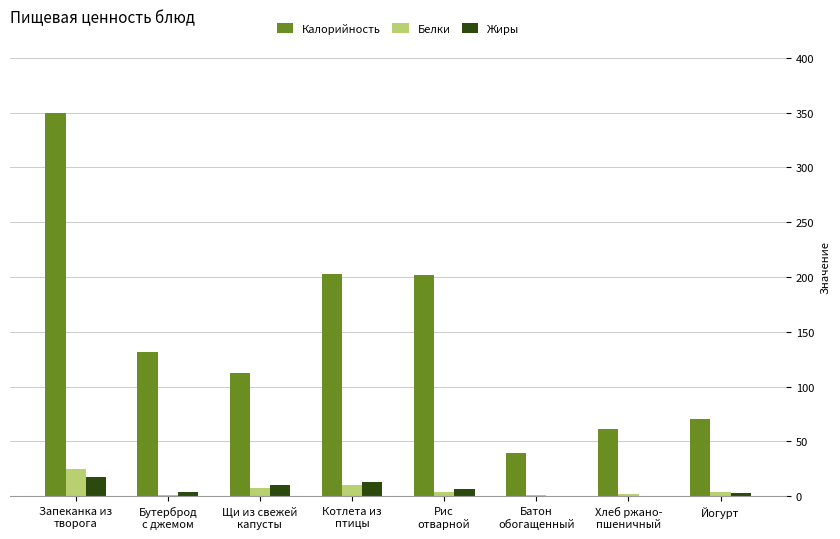

Count the number of data series in this chart.

3